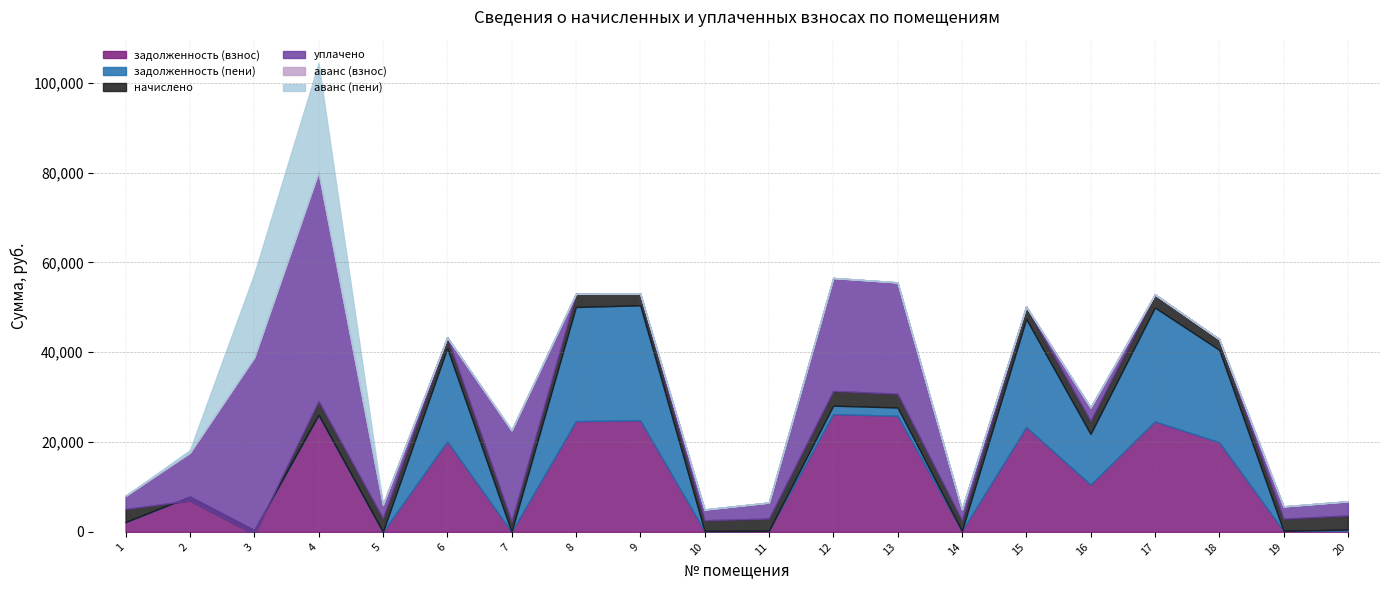

The задолженность (взнос) series shows 18321.4 at 16. True or false?

False